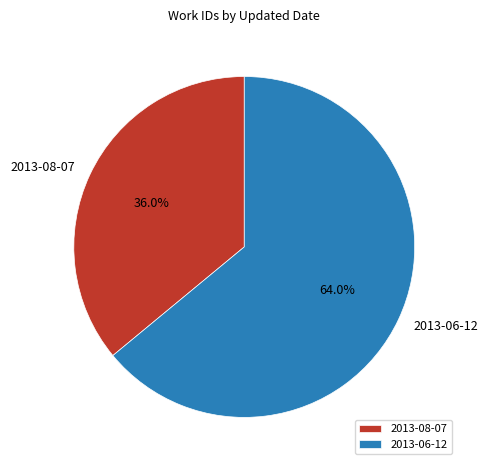

What percentage is the 2013-08-07 slice, to the nearest percent?

36%